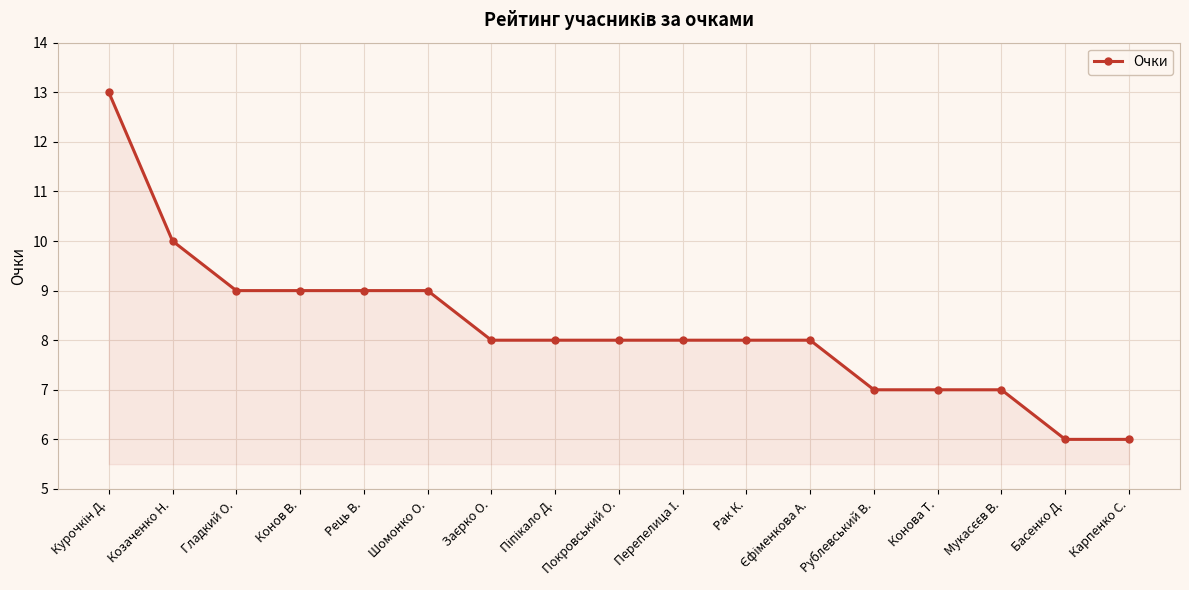

What is the ratio of the value at Шомонко О. to the value at Козаченко Н.?

0.9